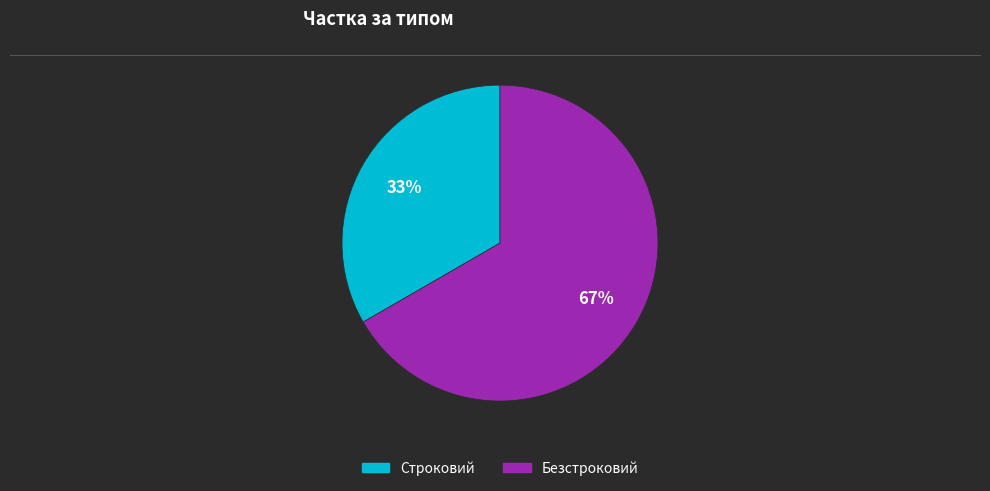

To the nearest percent, what is the average slice percentage?

50%